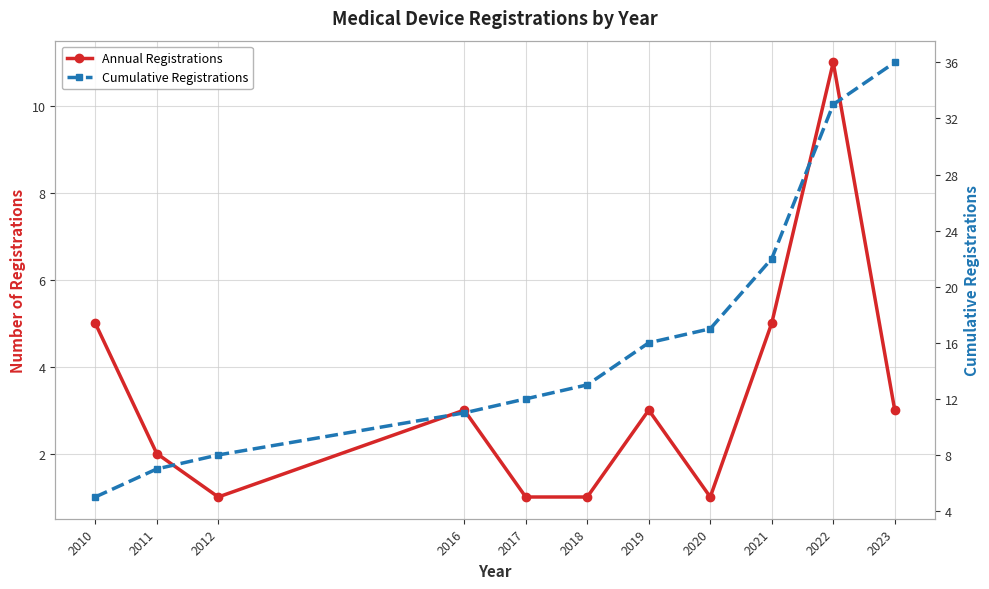

Rank the series by their average value, from lowest to highest.

Annual Registrations, Cumulative Registrations